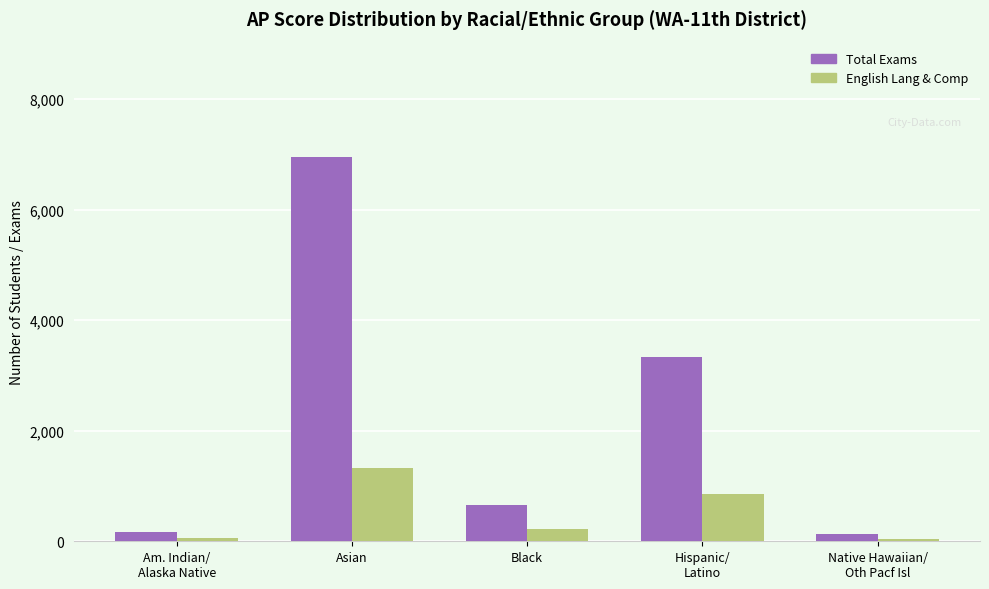

What is the approximate value of Total Exams at Hispanic/
Latino?

3330